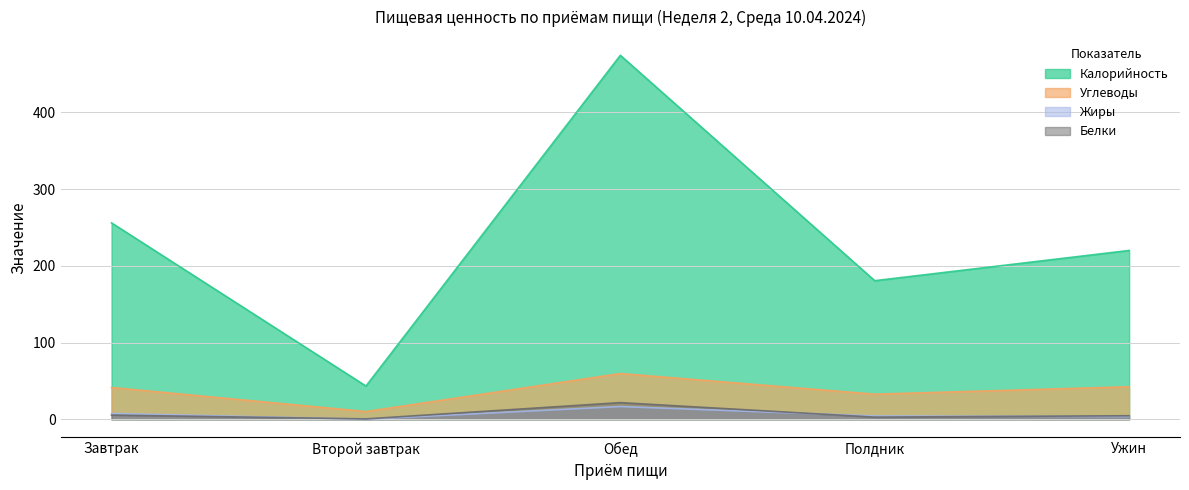

What is the value of the Углеводы point at the 1st from the left?

41.4